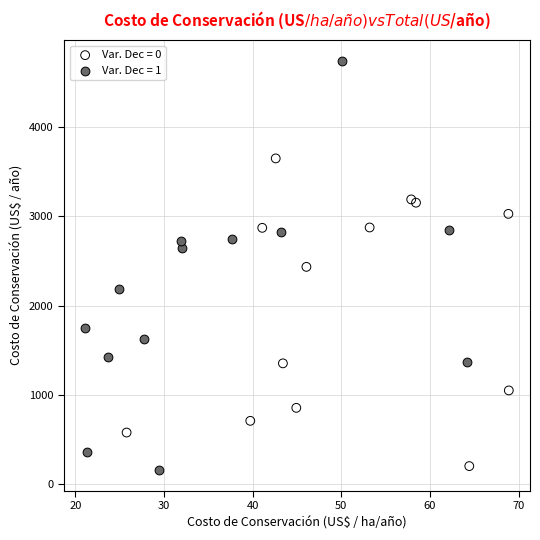

Which series contains the highest Y value?

Var. Dec = 1